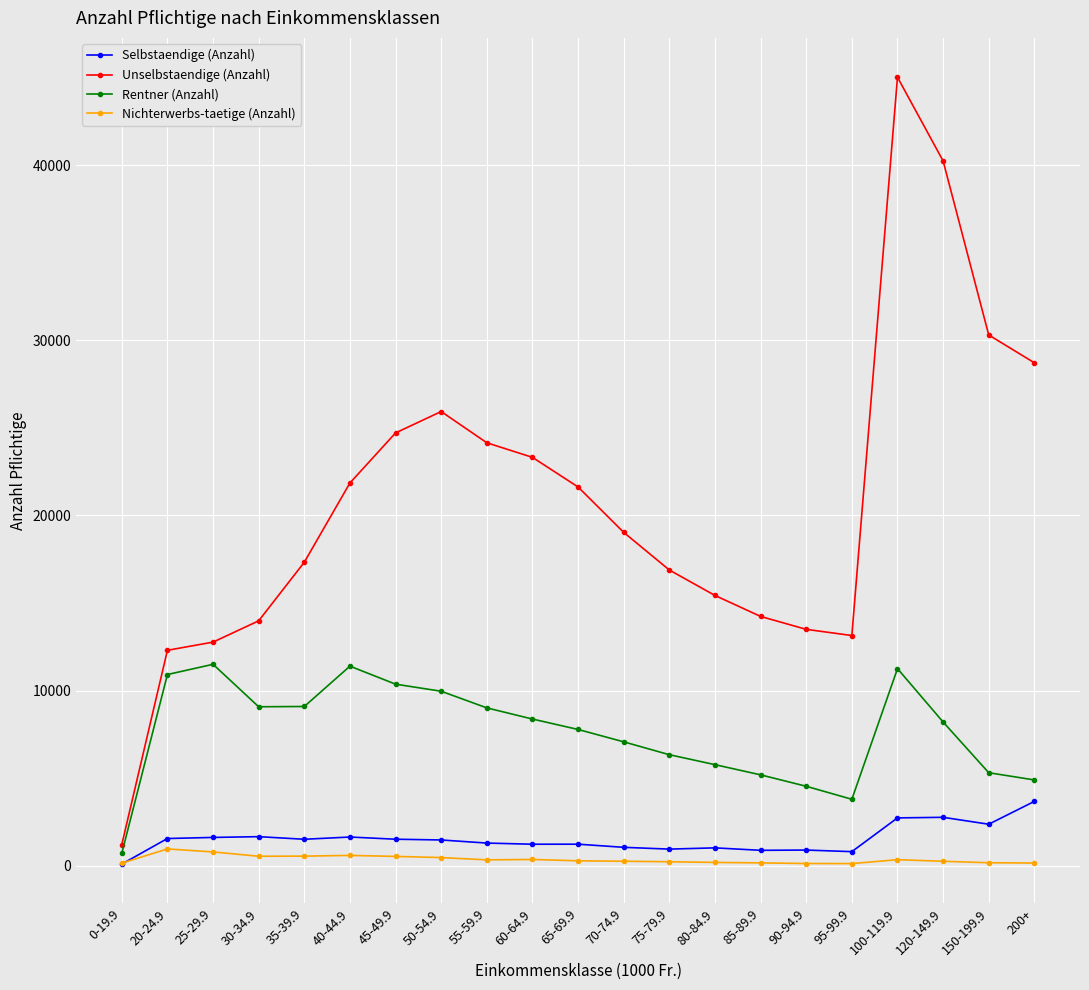

What is the label of the 8th point from the left?

50-54.9